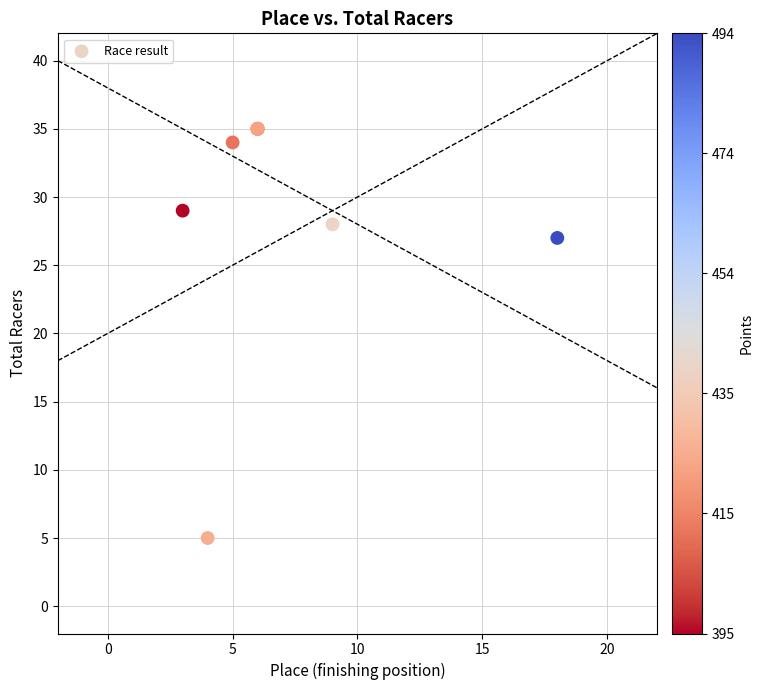

What Y value in the scatter plot is closest to 20?

27